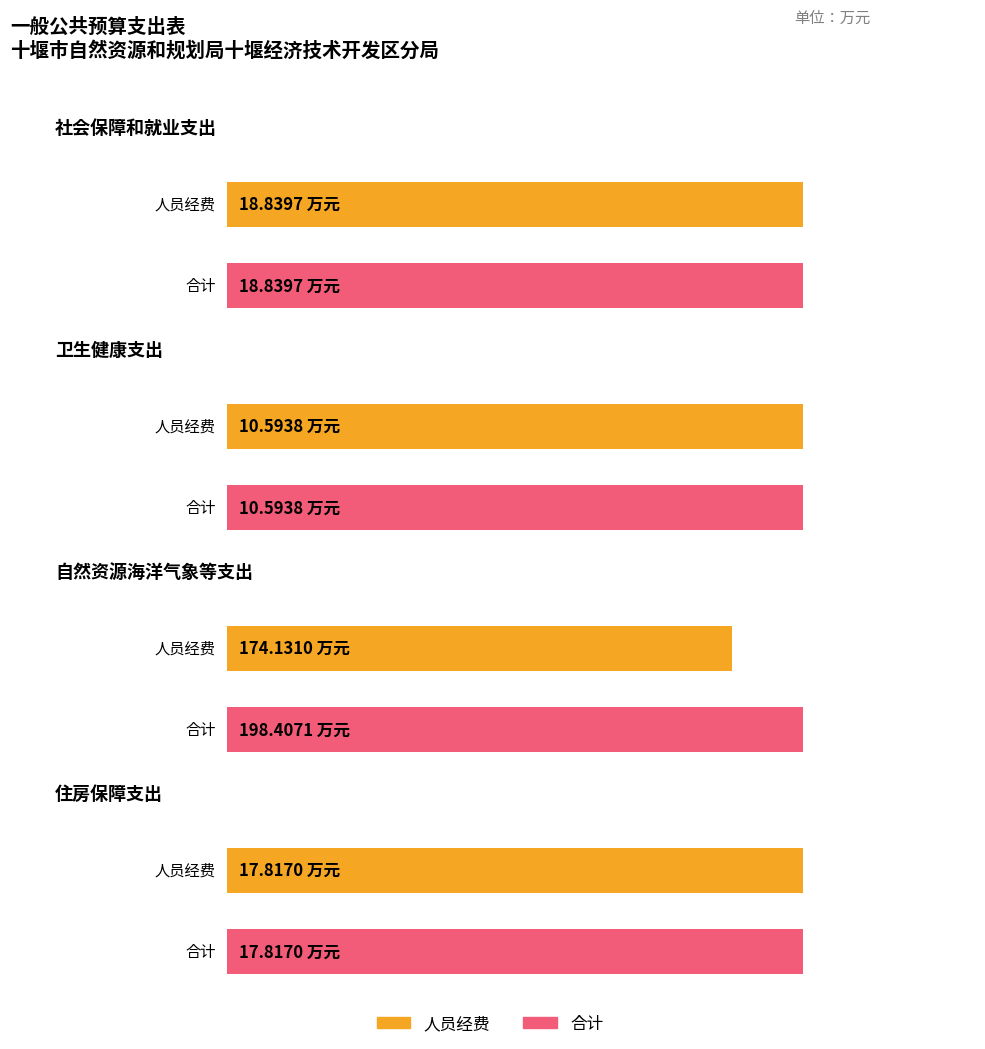

What is the sum of all 公用经费 values?

24.3